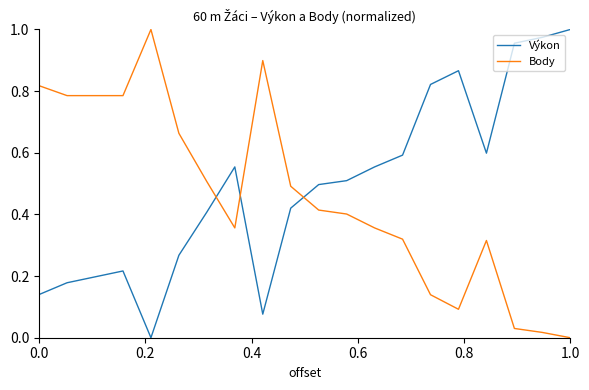

True or false: Body and Výkon intersect in this chart.

True